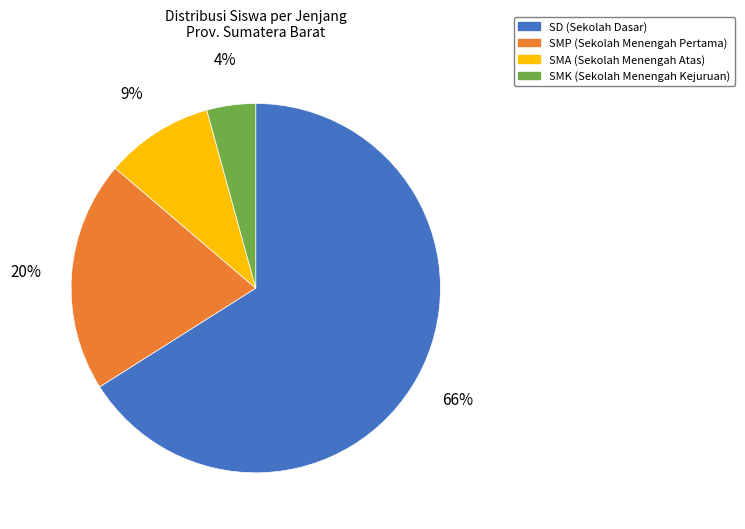

What is the ratio of the value at SMP to the value at SD?

0.3